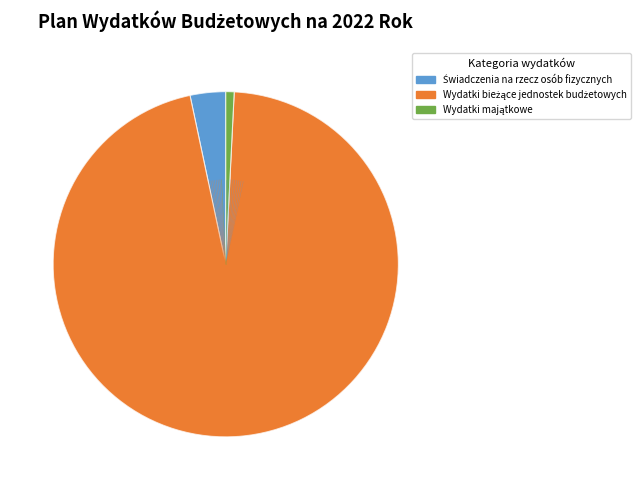

To the nearest percent, what percentage of the pie is Wydatki majątkowe?

1%